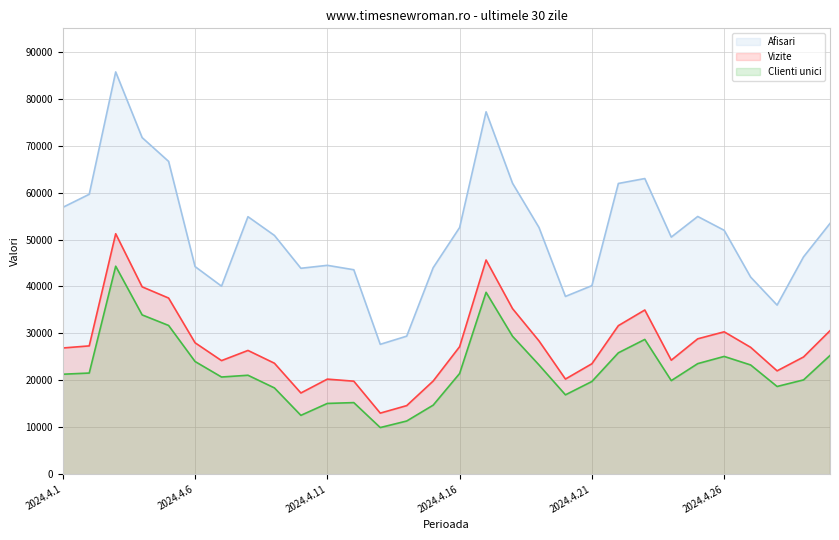

At which category does the chart reach its peak across all series?

2024.4.3